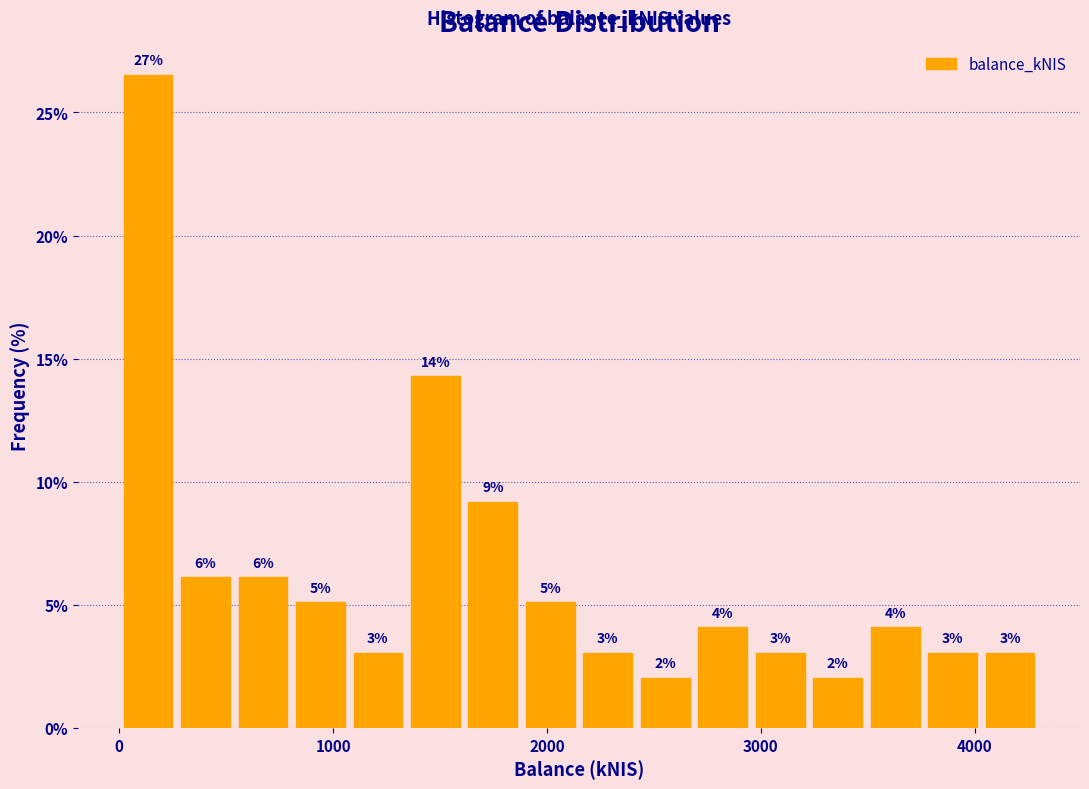

Around what value on the x-axis is the tallest bar? Give the approximate position of its centre, as read against the axis.

100